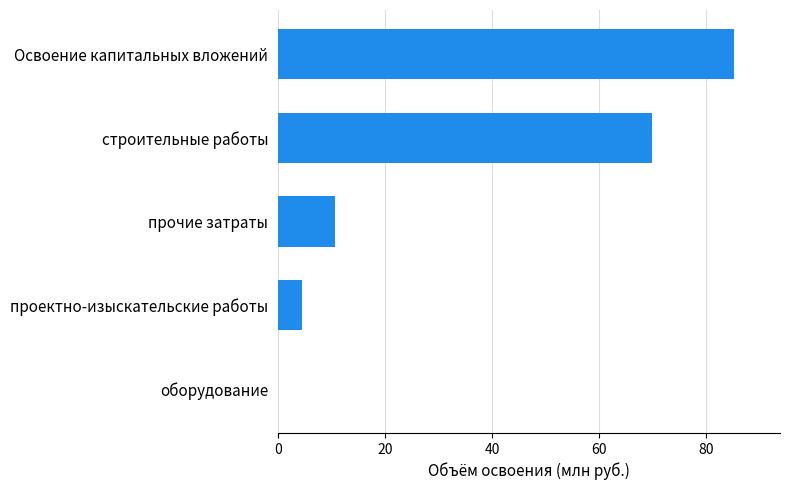

Does the chart contain stacked bars?

No